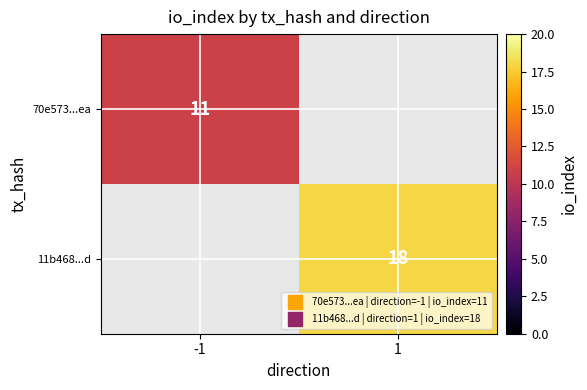

At how many categories does at least one series exceed 12?

1